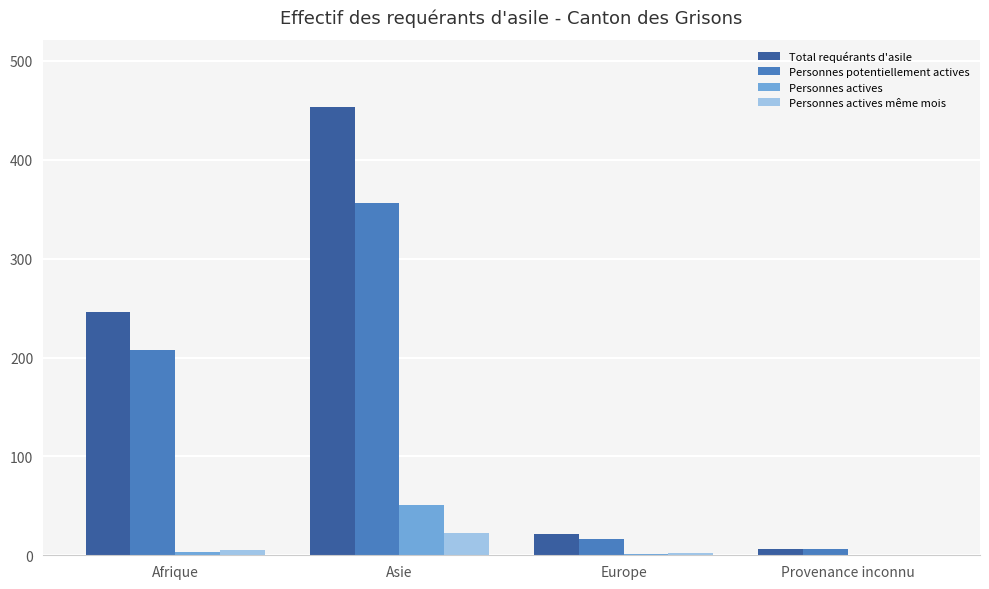

Are the bars grouped side by side (vs. stacked)?

Yes